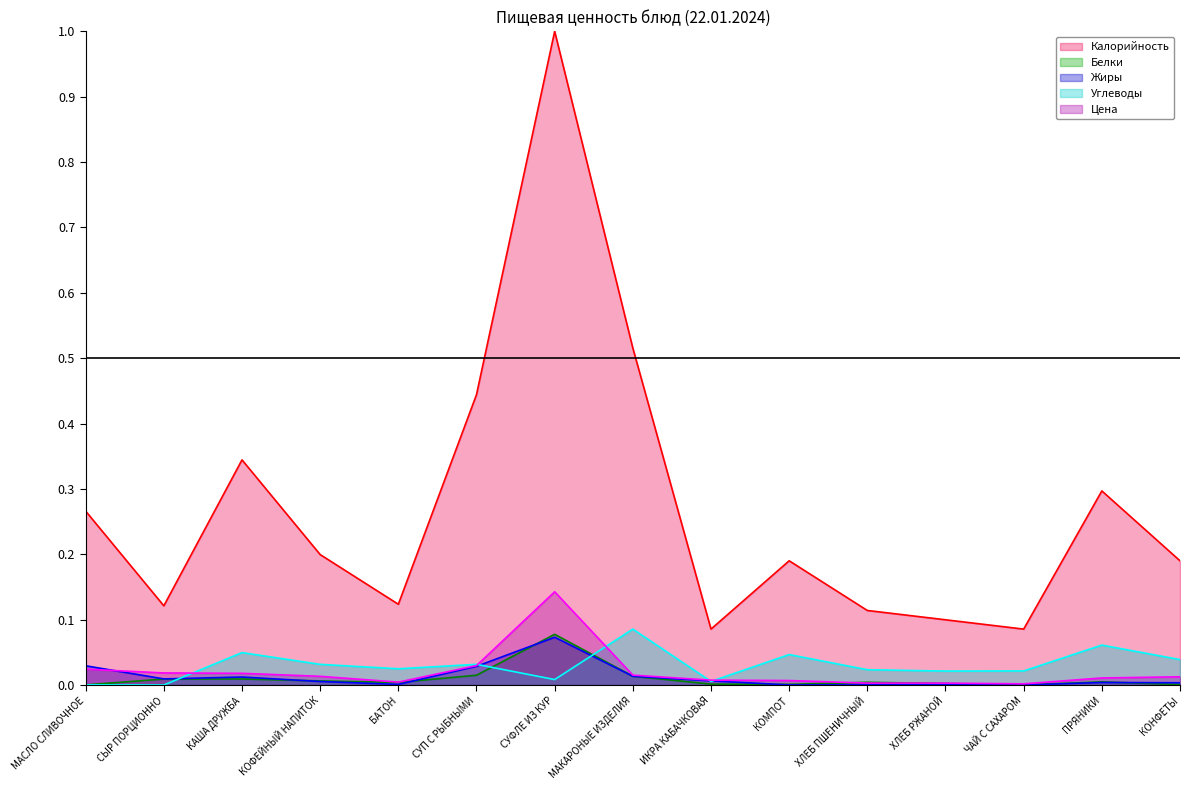

What are all the series names shown in the legend?

Калорийность, Белки, Жиры, Углеводы, Цена